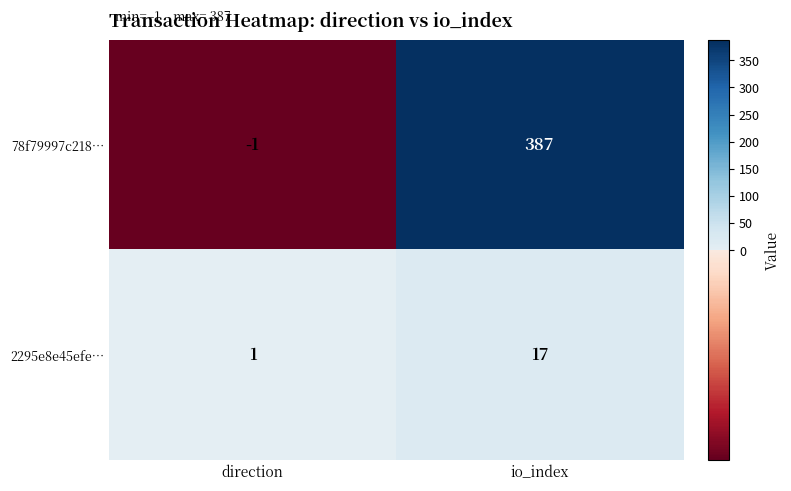

Reading left to right, what are all the values shown in this chart?

78f79997c218…: -1	387
2295e8e45efe…: 1	17